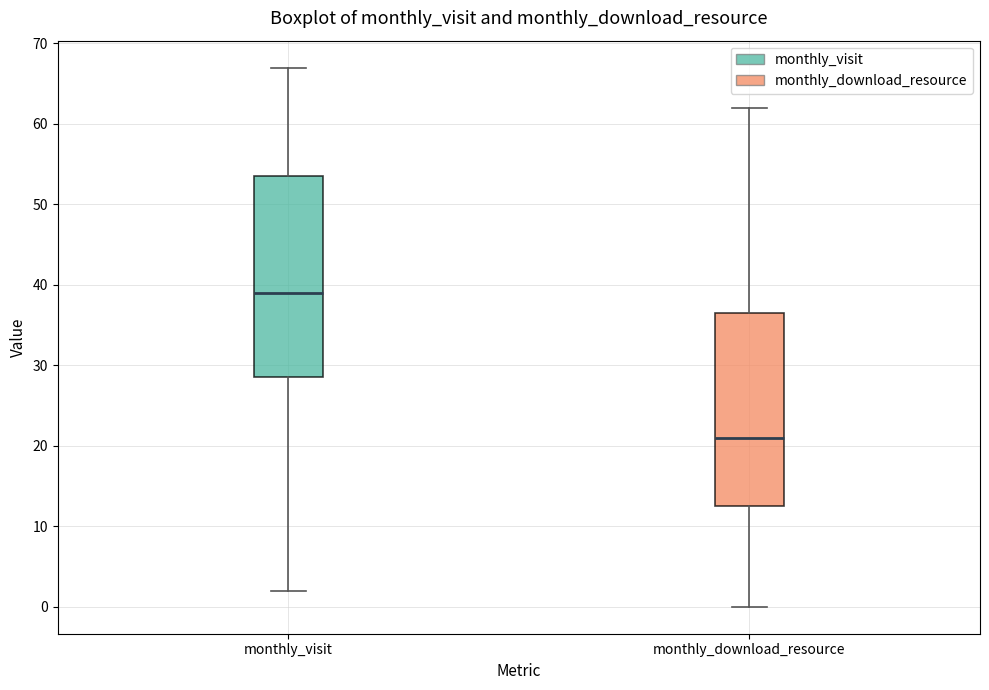

Which box's median line is the highest?

monthly_visit